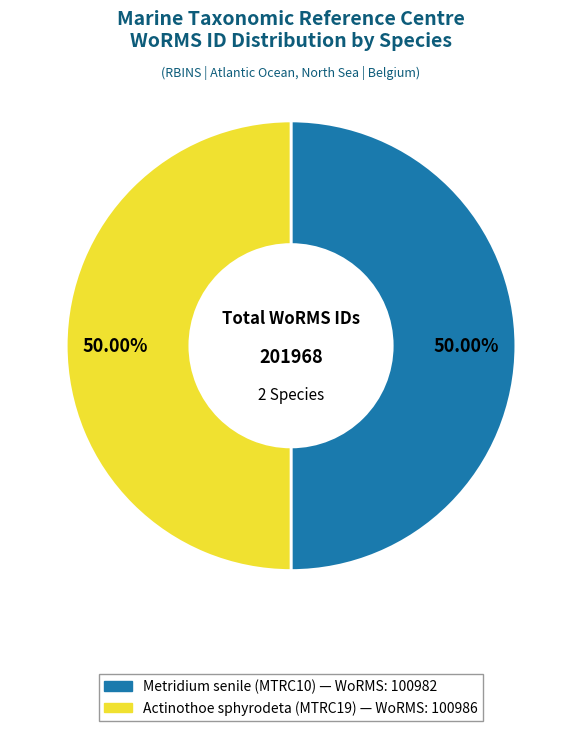

How many segments does this pie chart have?

2